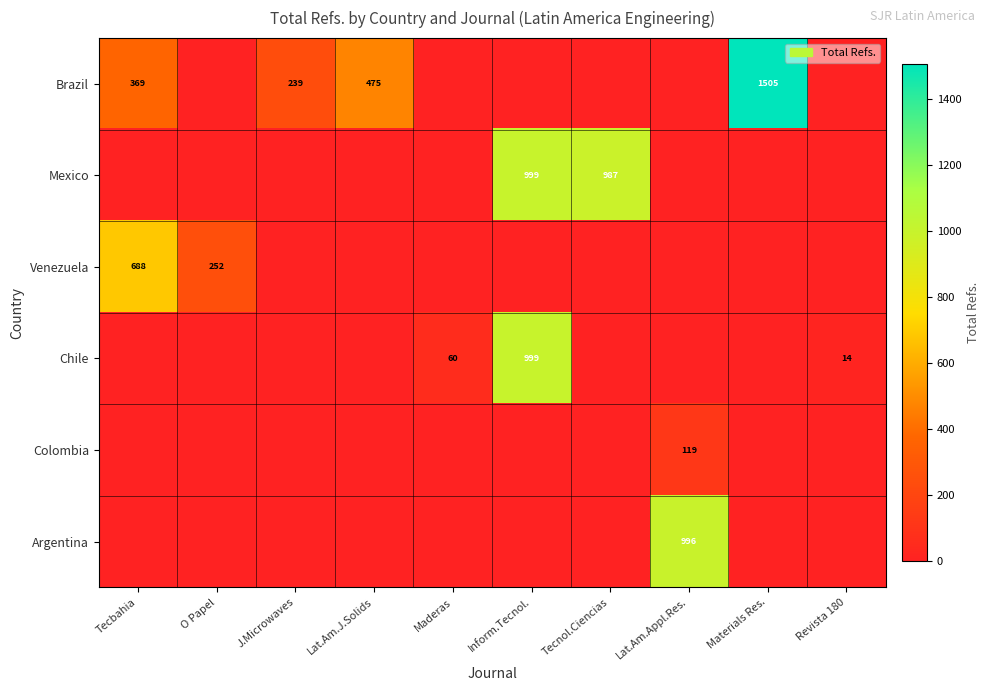

Is it true that Colombia equals 119 at Lat.Am.Appl.Res.?

True